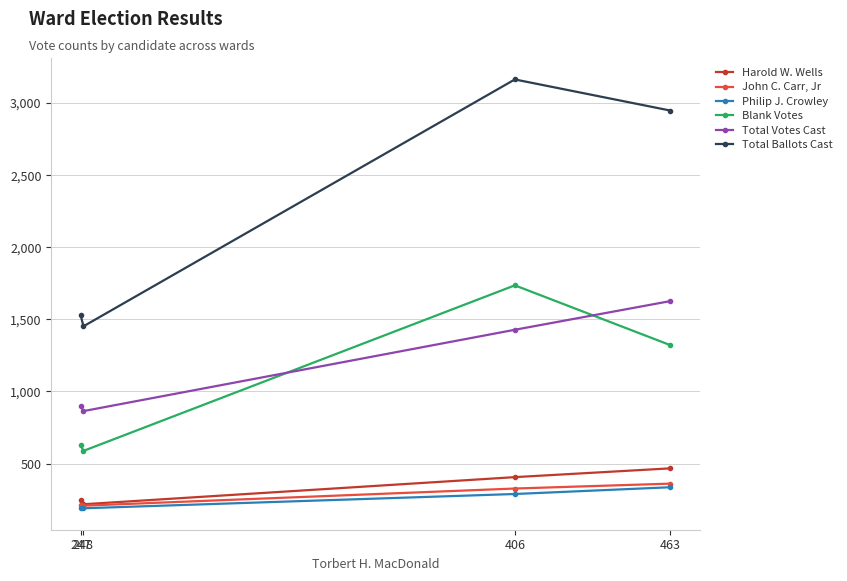

Where is the first local minimum for Harold W. Wells?

248